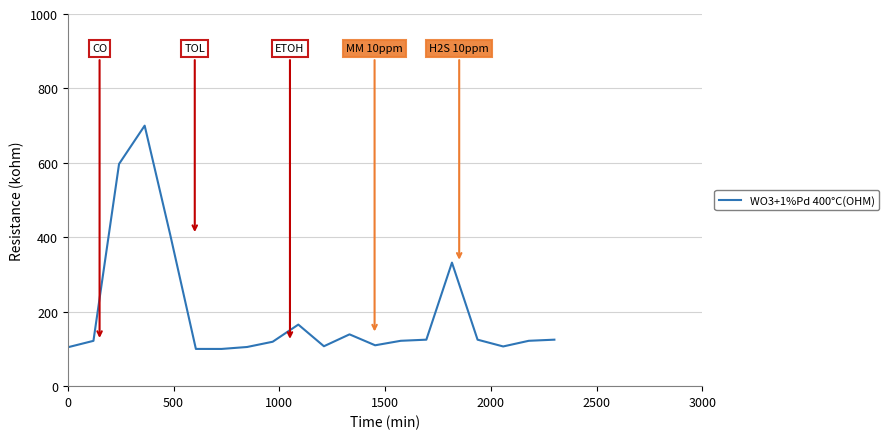

What is the maximum value shown in the chart?

700.0